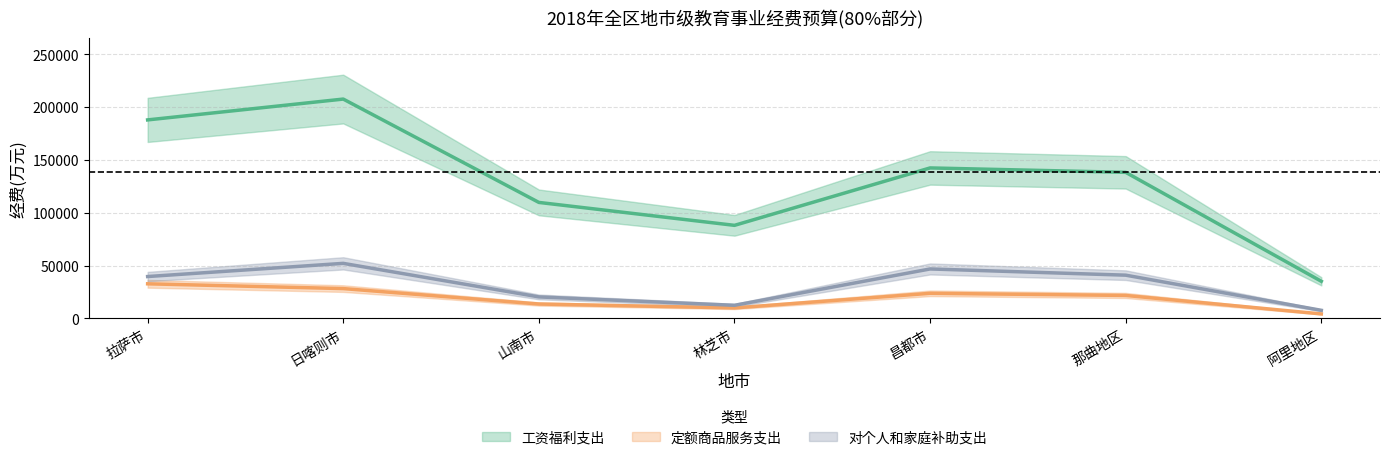

What is the approximate value of 工资福利支出(总额) at 拉萨市?

188026.3